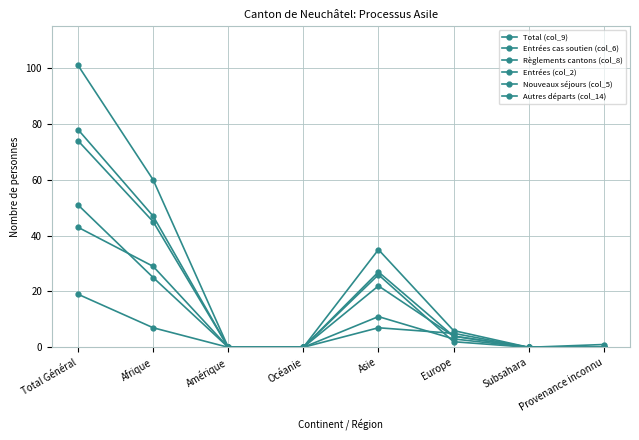

How many distinct data groups are displayed?

6